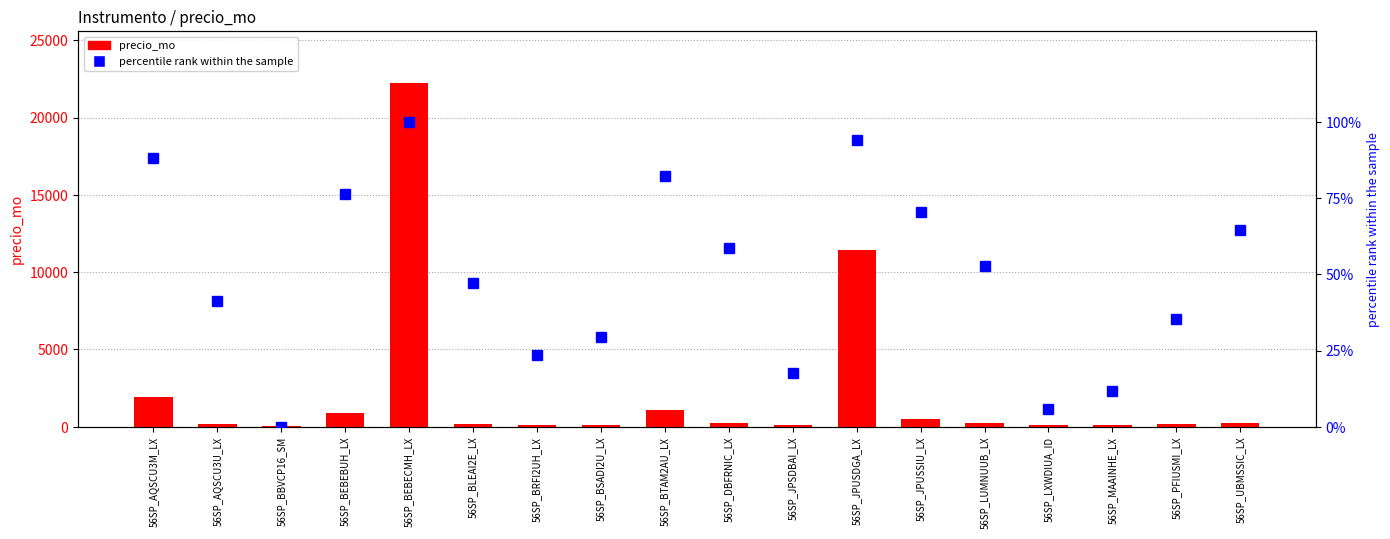

What is the value of the percentile rank within the sample bar at the 12th from the left?

94.1